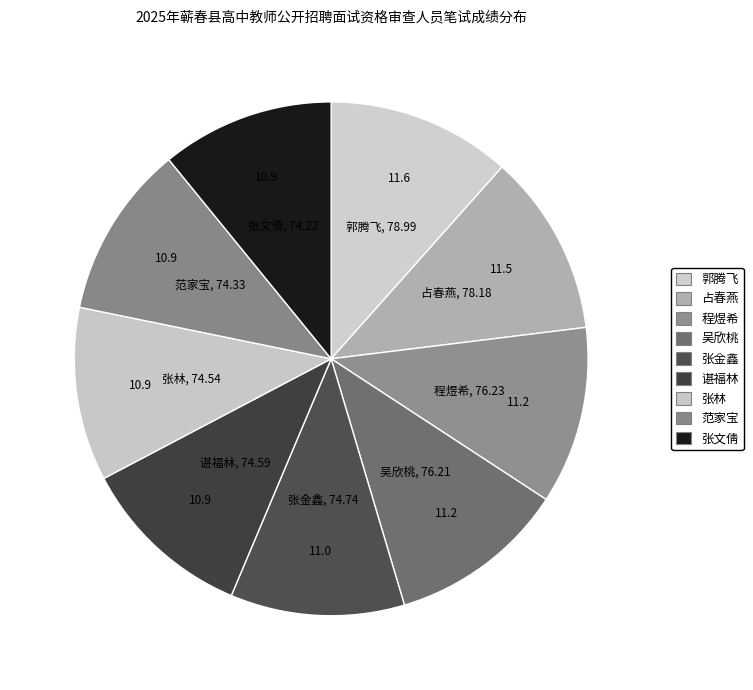

Do 郭腾飞 and 吴欣桃 together represent more than half of the pie?

No